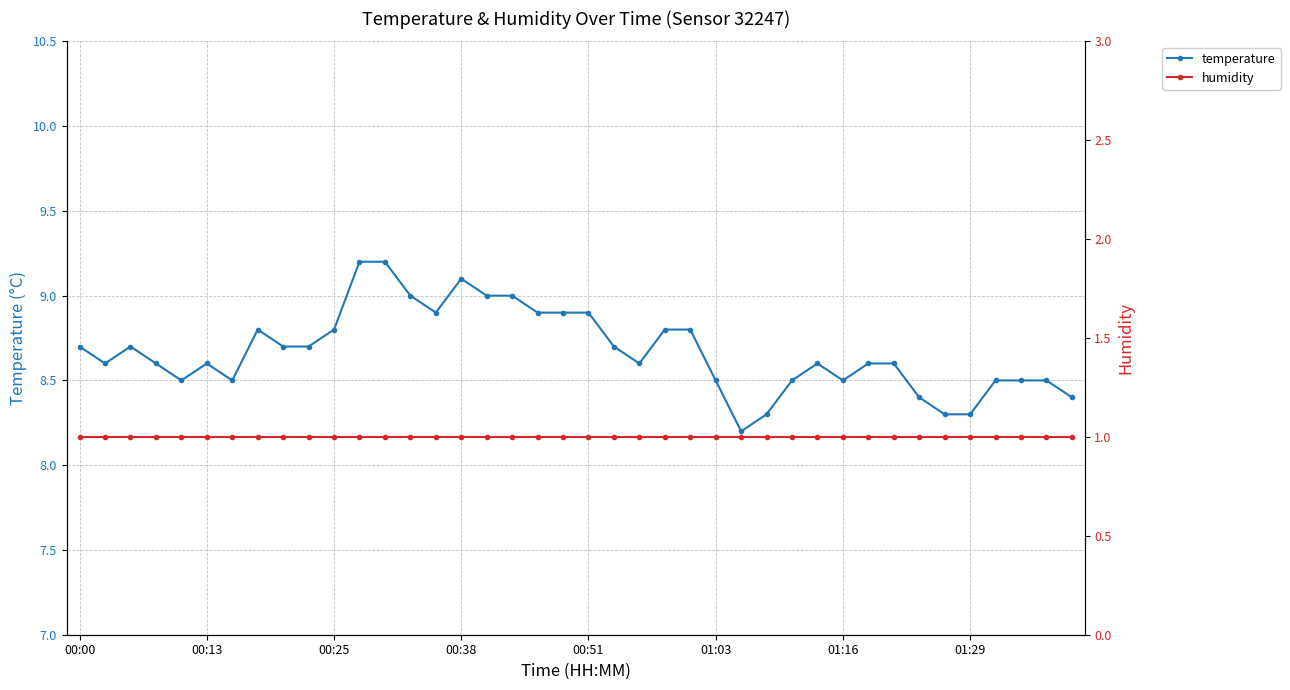

At which label does humidity reach its peak?

00:00